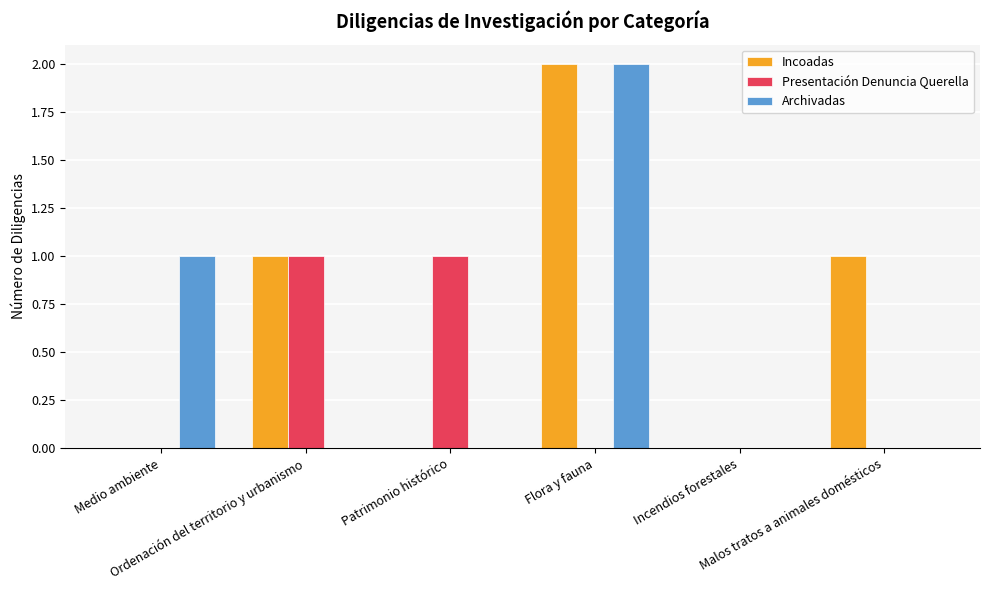

Is it true that Archivadas equals -1 at Malos tratos a animales domésticos?

False